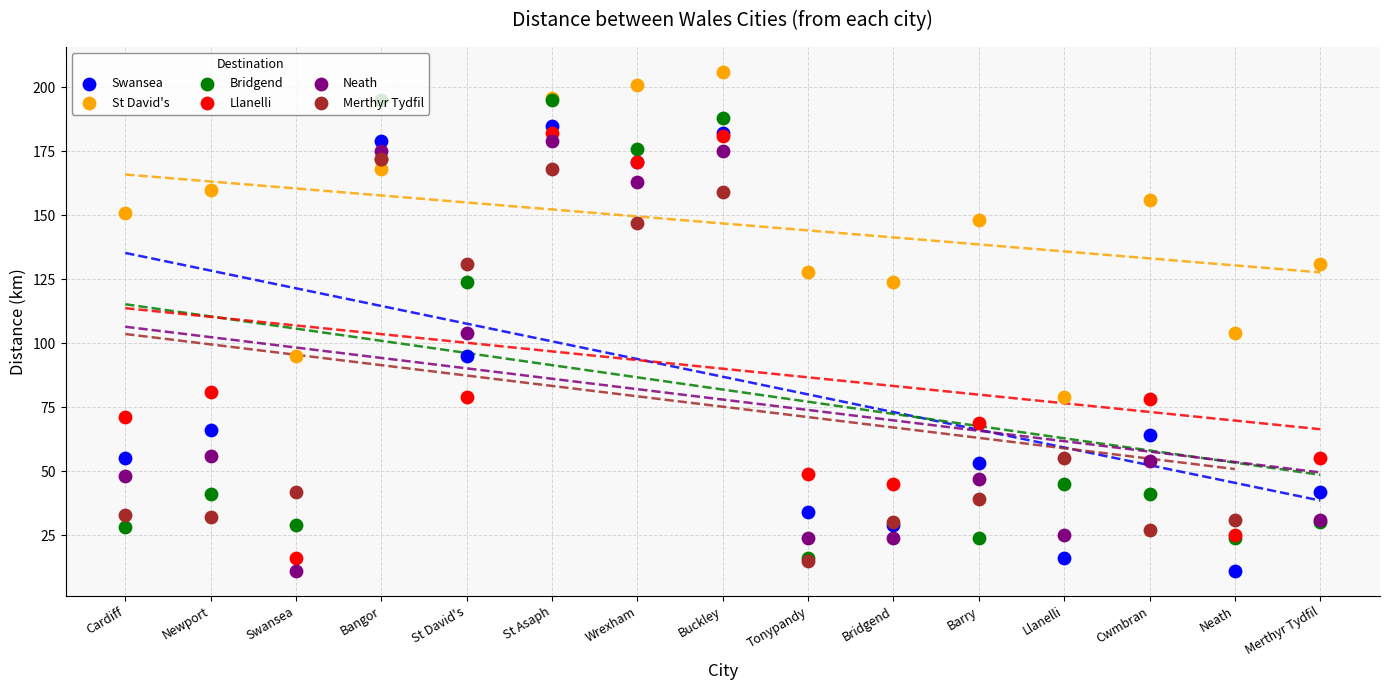

Is the value of Llanelli at Buckley greater than the value of Neath at Merthyr Tydfil?

Yes